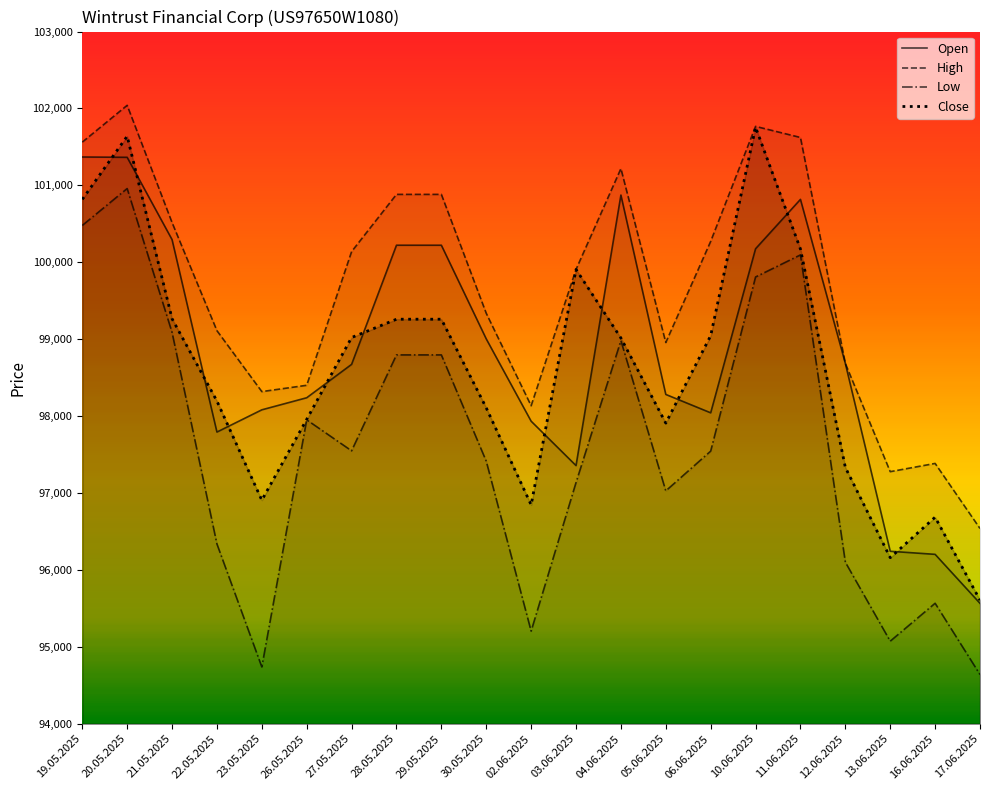

At which category does Close reach its first local peak?

20.05.2025